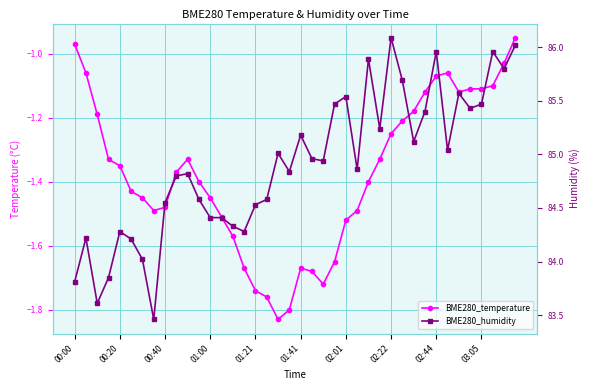

List the series in order of their overall mean, highest first.

BME280_humidity, BME280_temperature